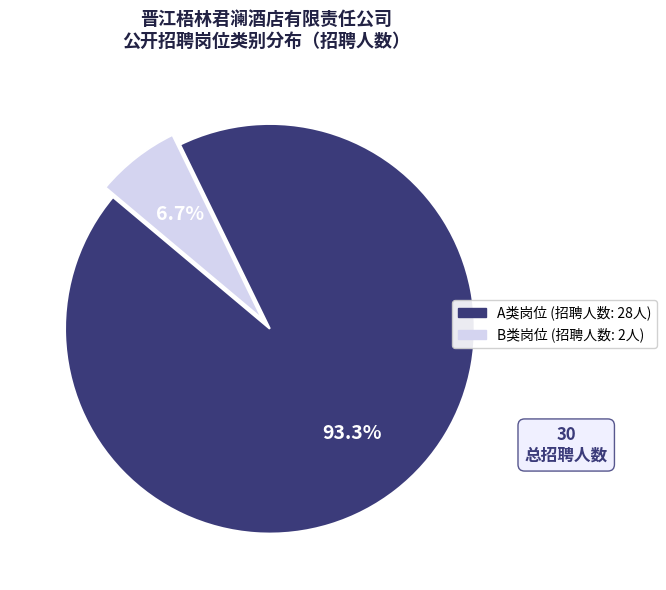

Is B类岗位 the majority of the pie?

No